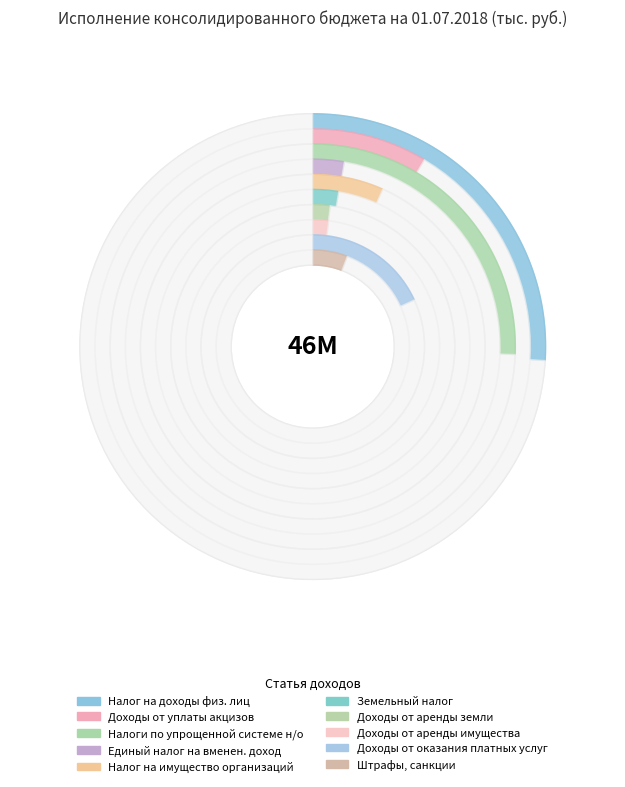

True or false: Штрафы, санкции accounts for 15% of the total.

False